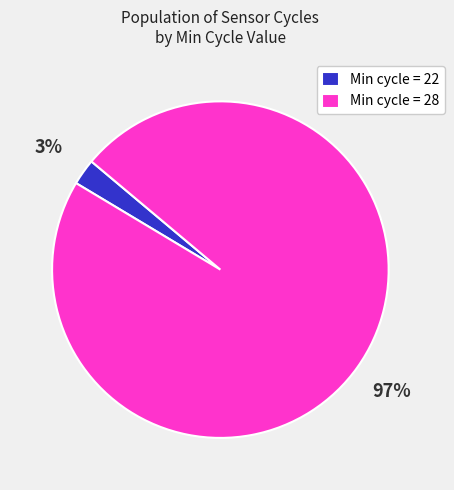

How many segments does this pie chart have?

2